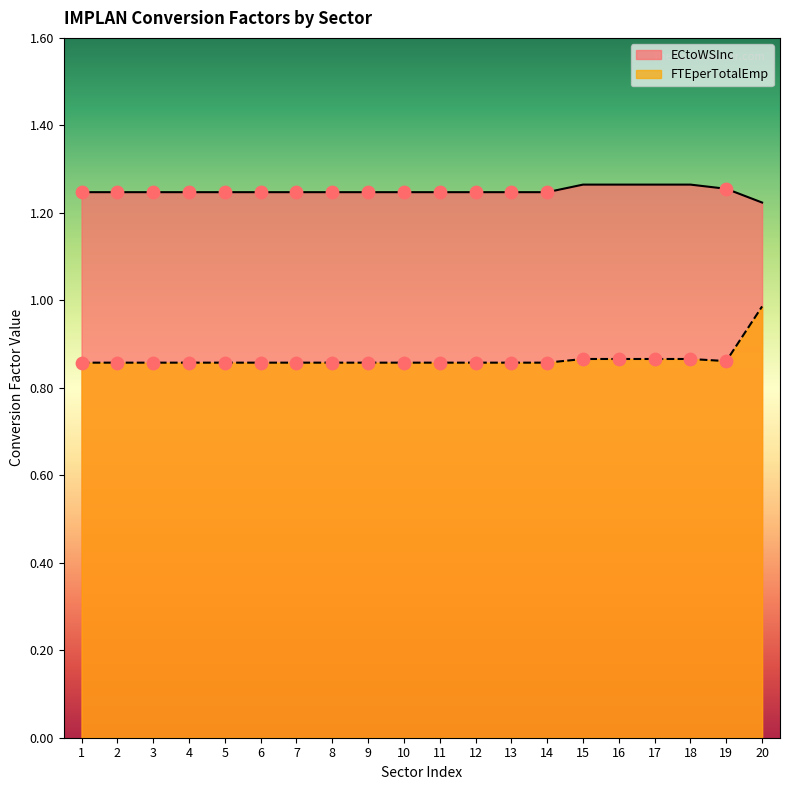

What are all the series names shown in the legend?

ECtoWSInc, FTEperTotalEmp